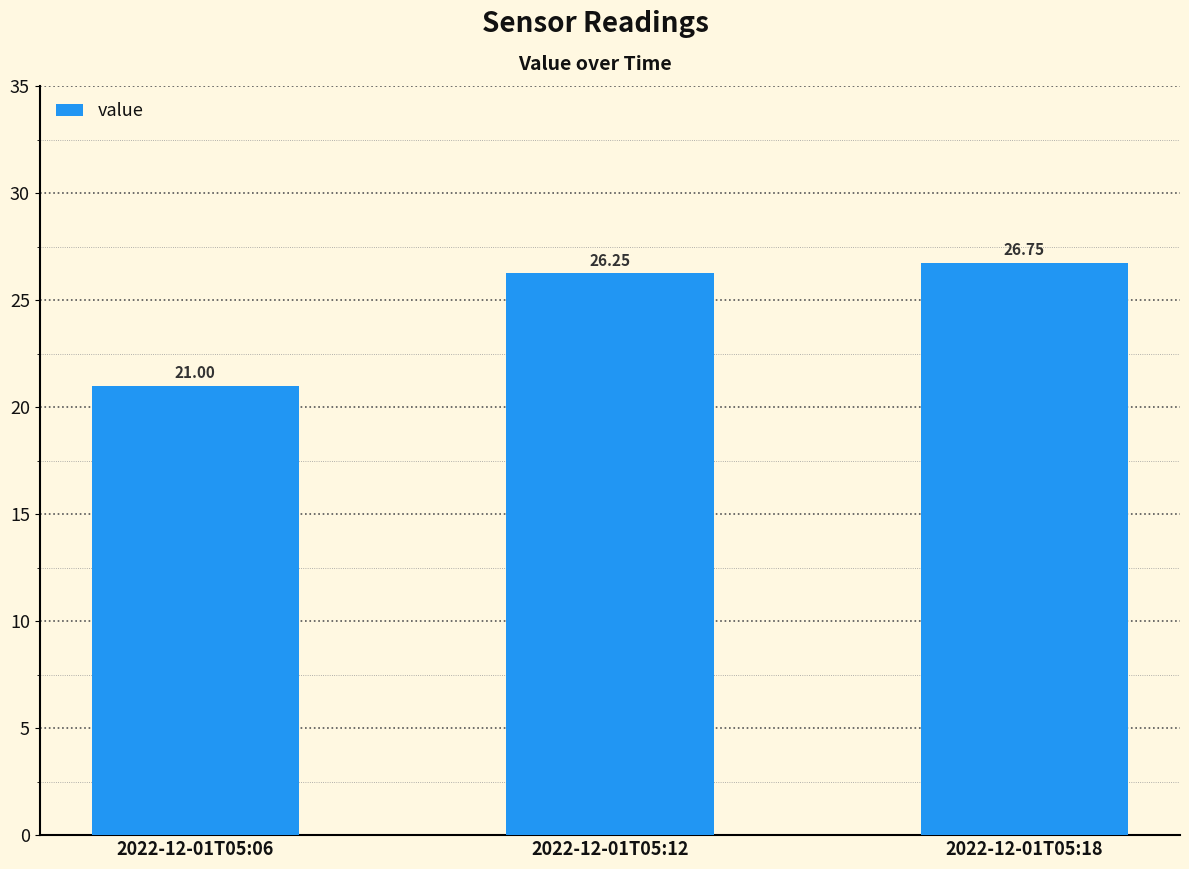

List the labels in order of value, largest first.

2022-12-01T05:18, 2022-12-01T05:12, 2022-12-01T05:06